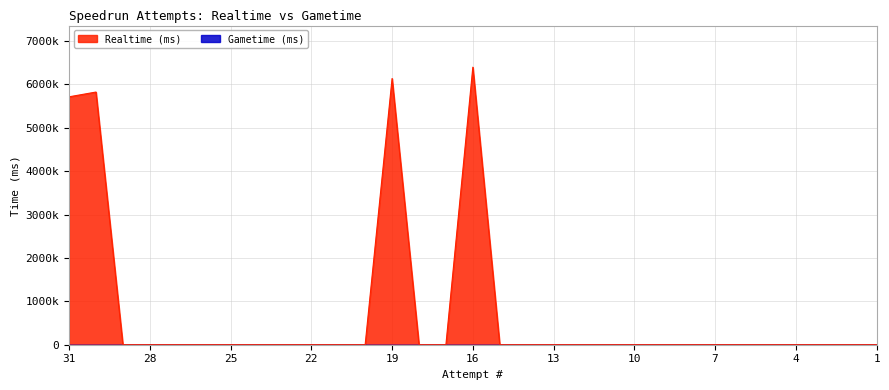

Does the chart display data point markers on the line(s)?

No